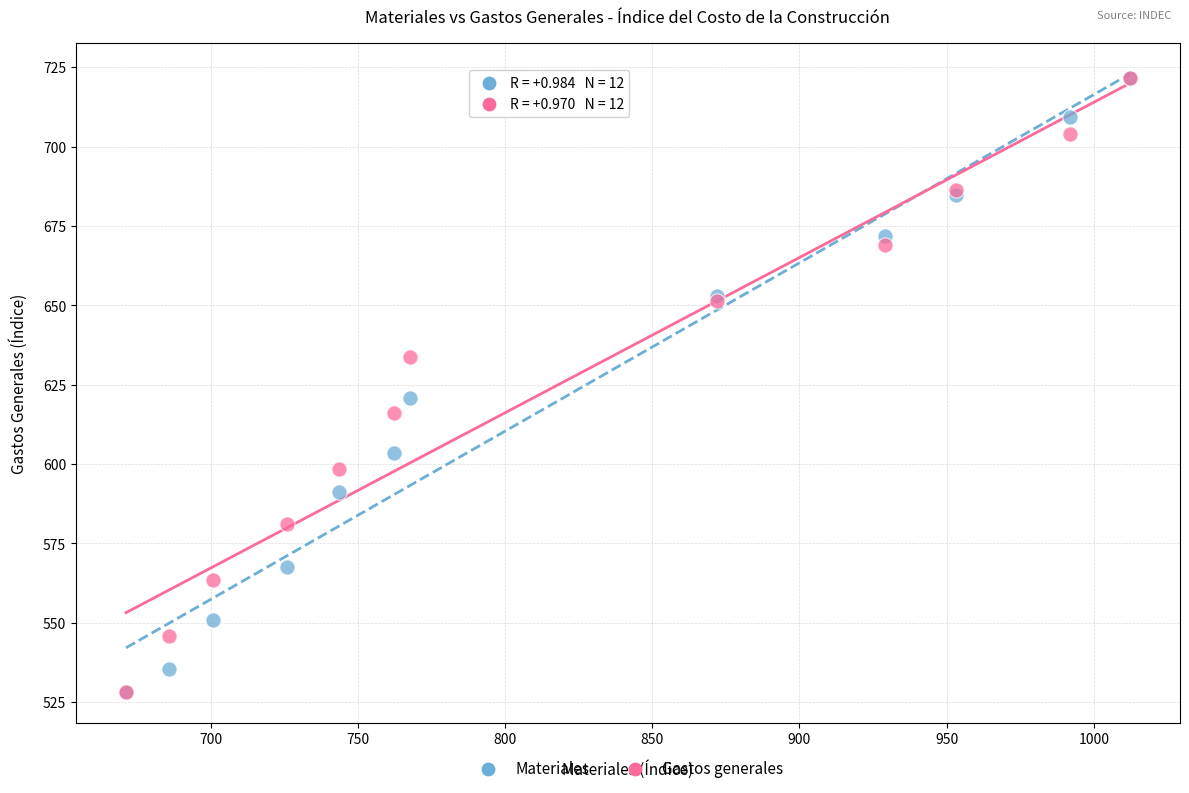

In the Materiales series, what Y value is closest to 624?

620.9